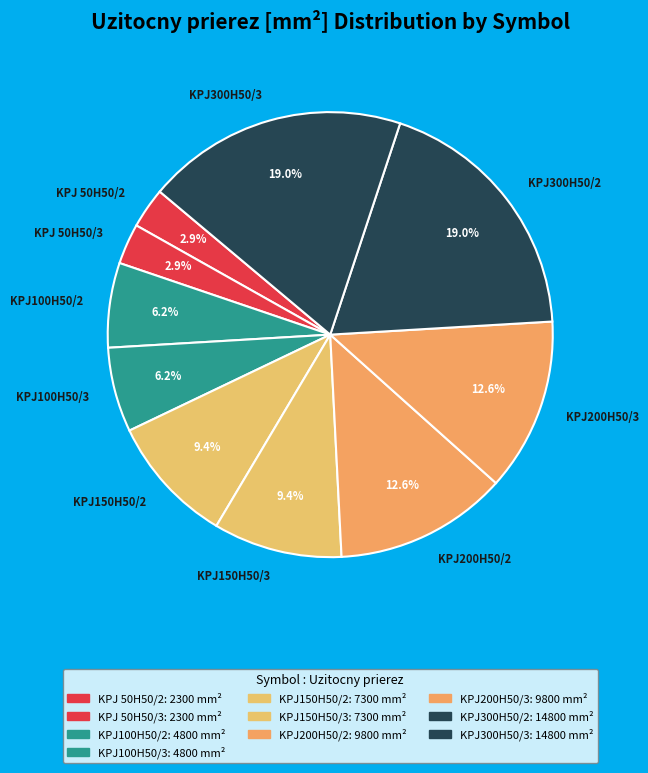

The KPJ200H50/2 slice represents 27% of the pie. True or false?

False